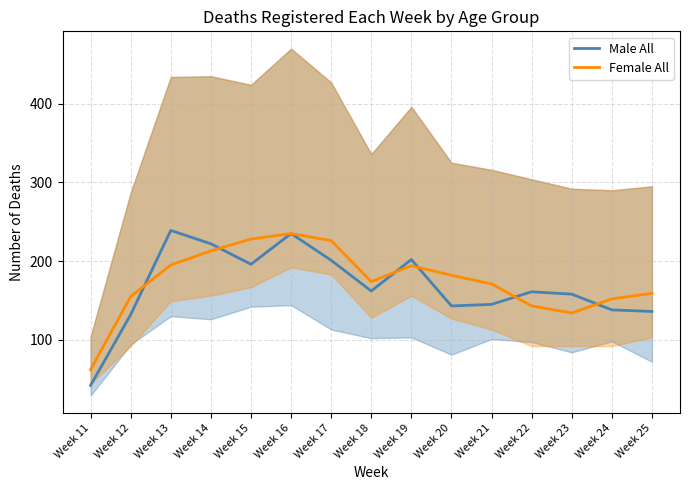

What is the difference between the highest and lowest values at Week 24?

14